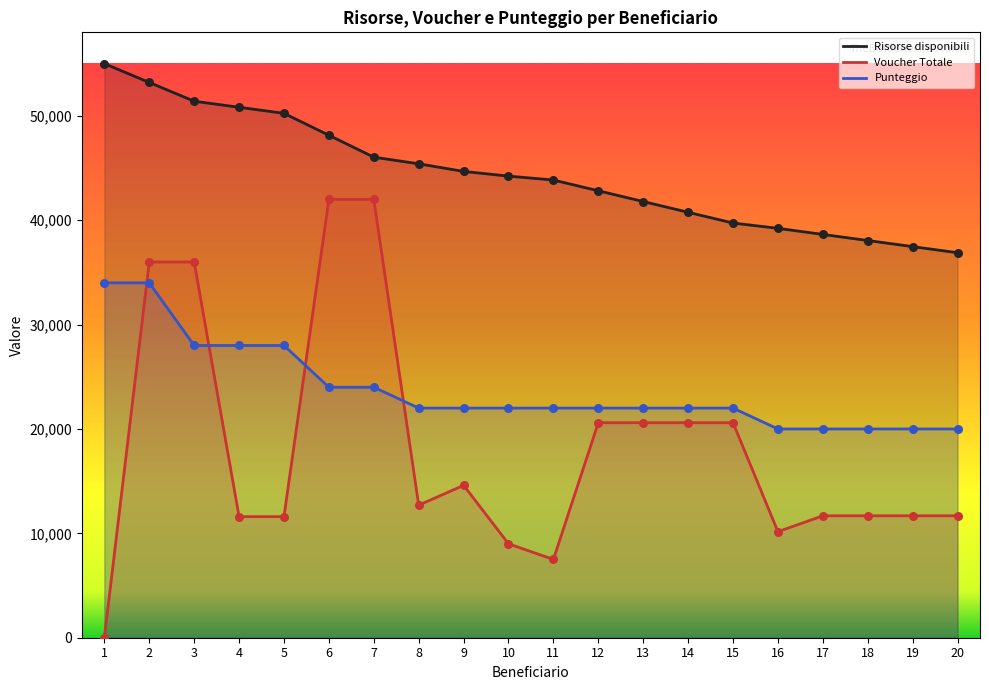

Which series has the widest spread of Y values?

Voucher Totale